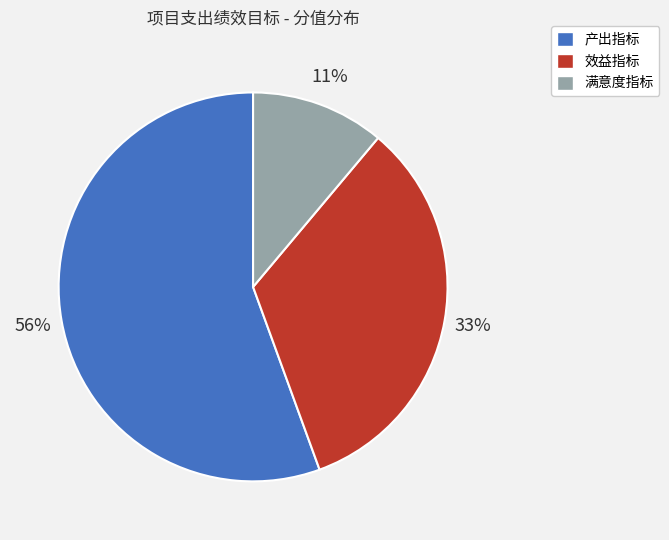

The 满意度指标 slice represents 3% of the pie. True or false?

False